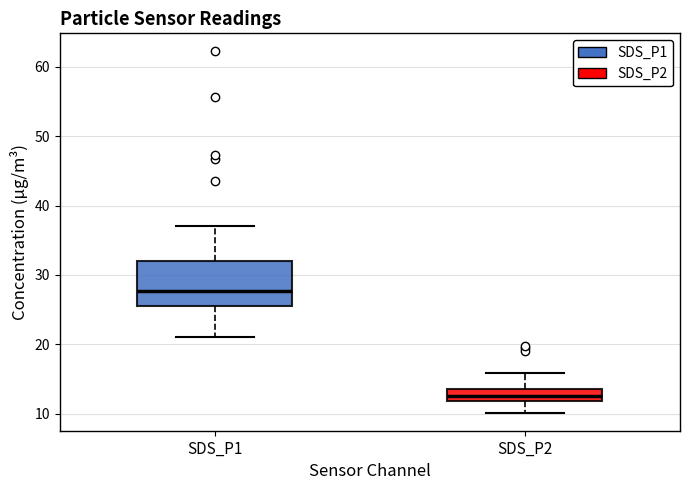

Reading left to right, read every box against the y-axis: the position of its median line, the range the box covers, and the ends of its whiskers. The values are not printed on the chart, so give them approximately, as read against the axis.

SDS_P1: median 28, box 26 to 32, whiskers 21 to 37
SDS_P2: median 13, box 12 to 14, whiskers 10 to 16